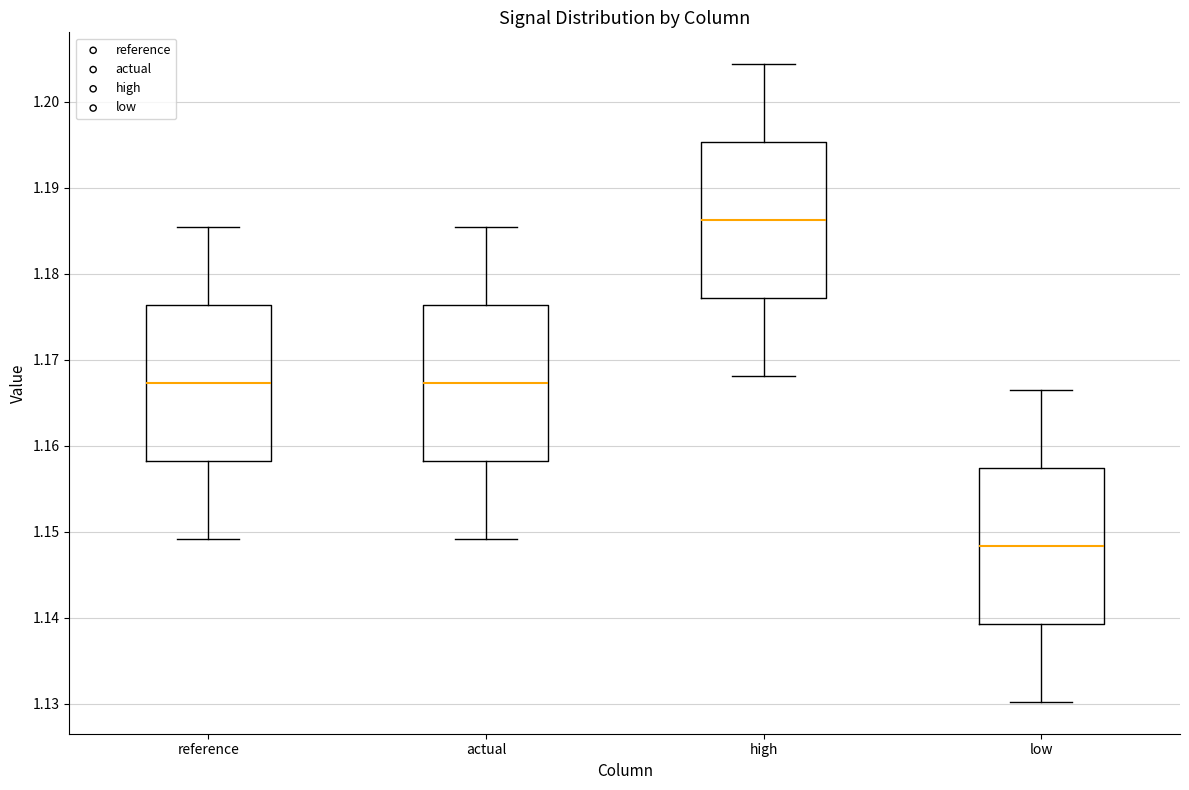

Reading left to right, transcribe this box plot: for each box, give where its median line is, the range the box spans, and where its two whiskers end, as read against the y-axis. The values are not printed on the chart, so give them approximately, as read against the axis.

reference: median 1.167, box 1.158 to 1.176, whiskers 1.149 to 1.185
actual: median 1.167, box 1.158 to 1.176, whiskers 1.149 to 1.185
high: median 1.186, box 1.177 to 1.195, whiskers 1.168 to 1.204
low: median 1.148, box 1.139 to 1.157, whiskers 1.130 to 1.166